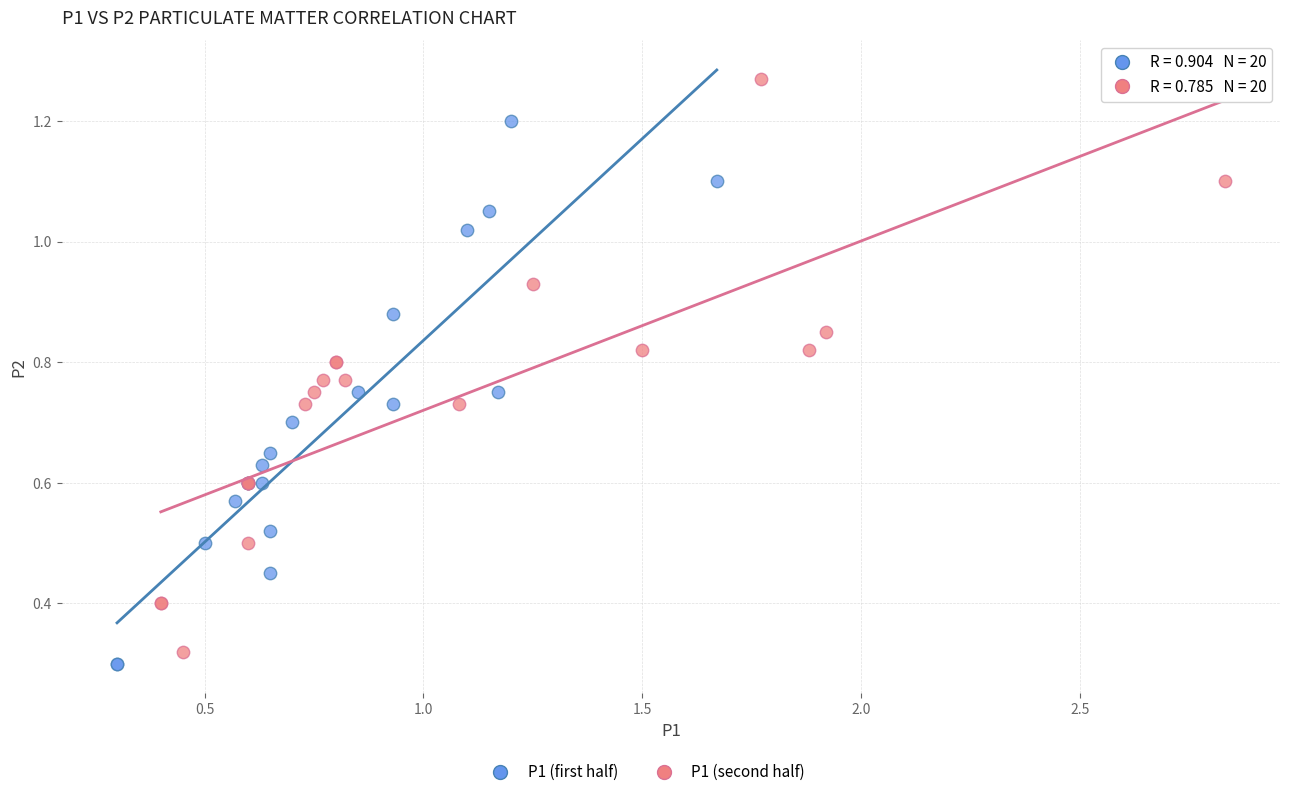

Which series contains the lowest Y value?

P1 (first half)